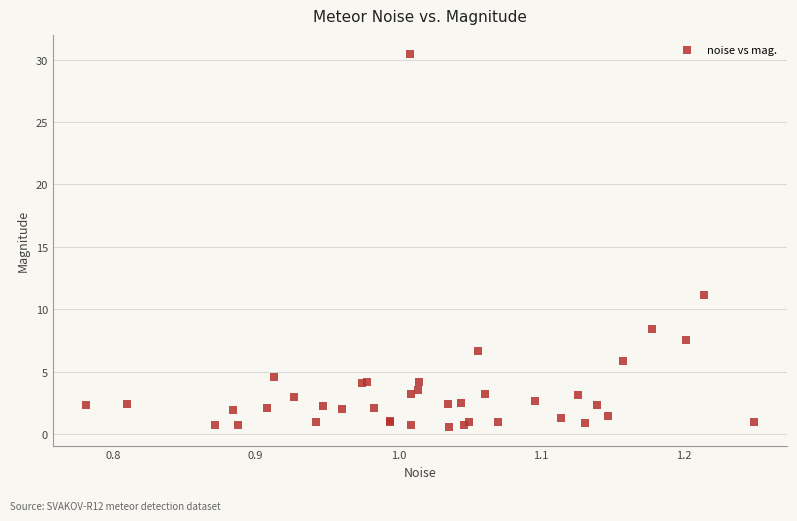

What Y value in the scatter plot is closest to 15?

11.1